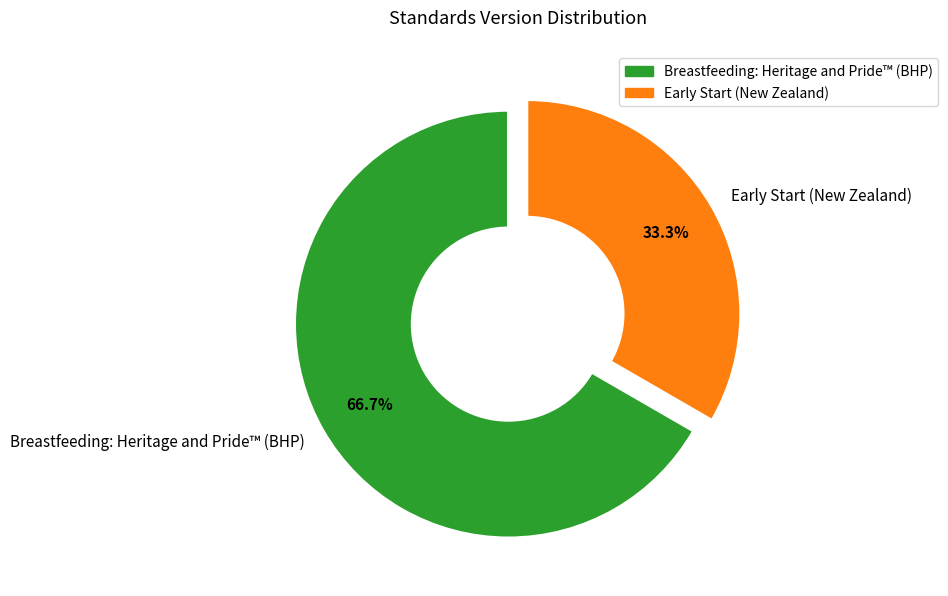

How much of the chart is everything except Breastfeeding: Heritage and Pride™ (BHP)?

33.3%